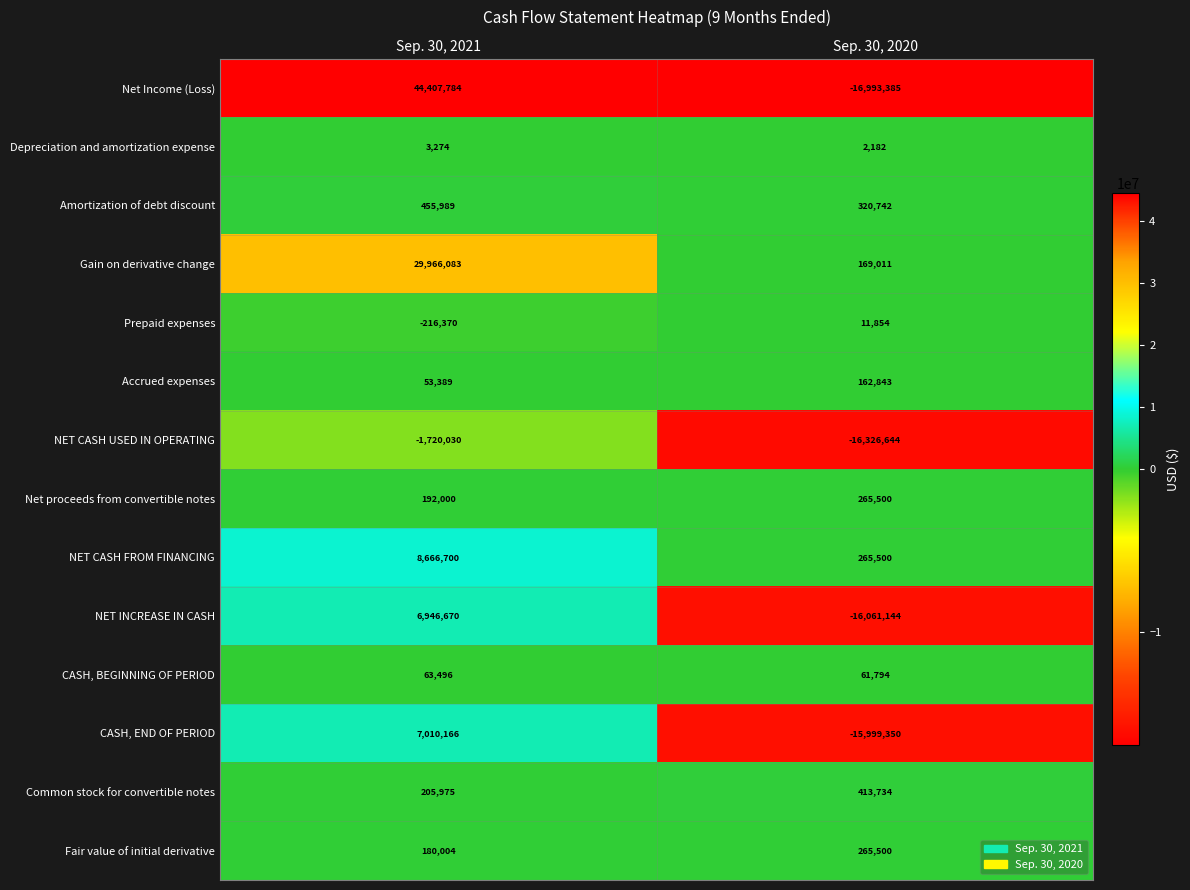

What is the difference between the maximum and minimum values in the Accrued expenses series?

109454